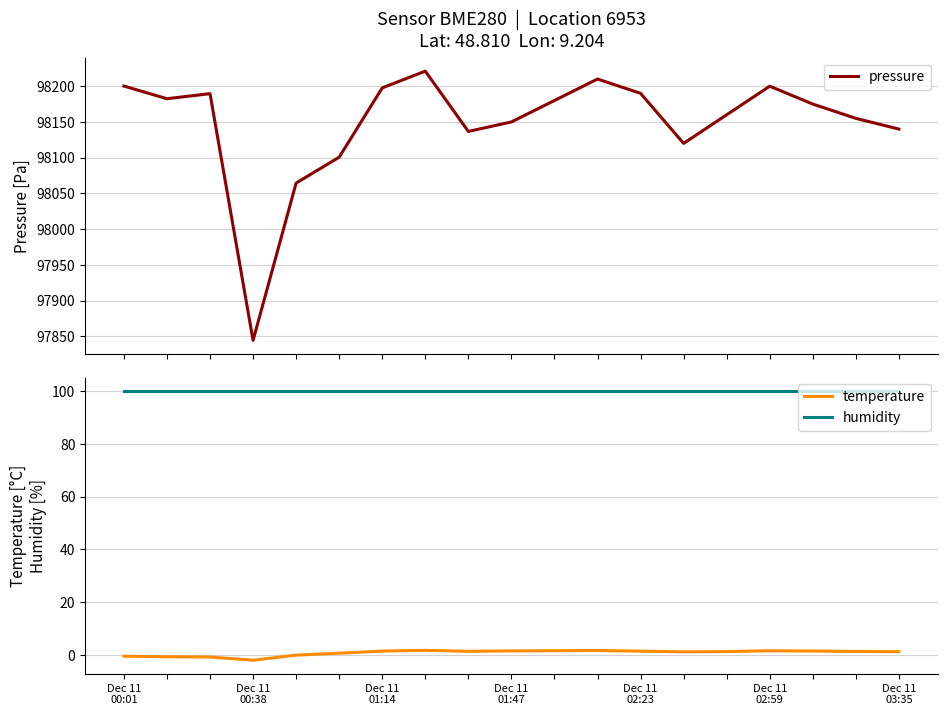

Which series has the largest total across all categories?

pressure